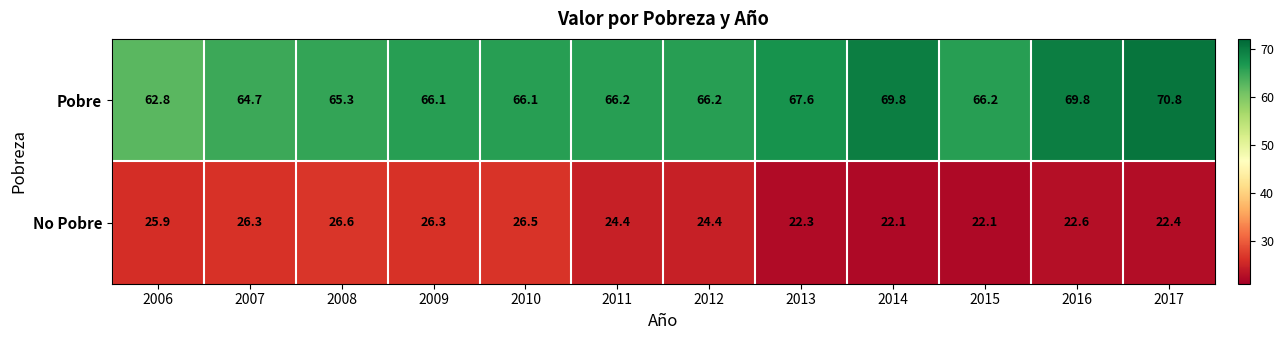

What is the greatest value displayed?

70.8